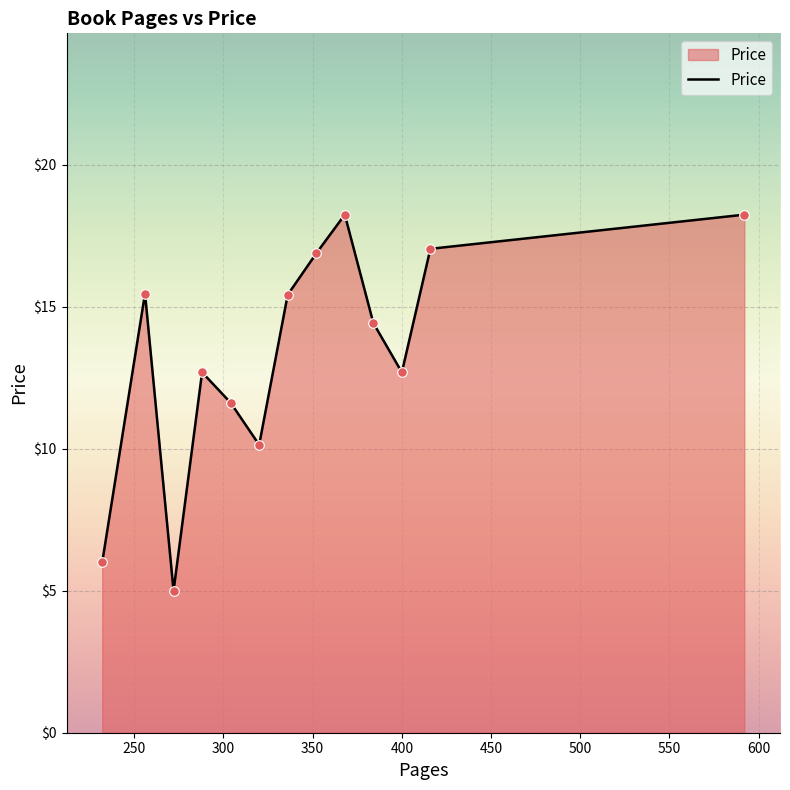

What is the smallest value displayed?

5.0